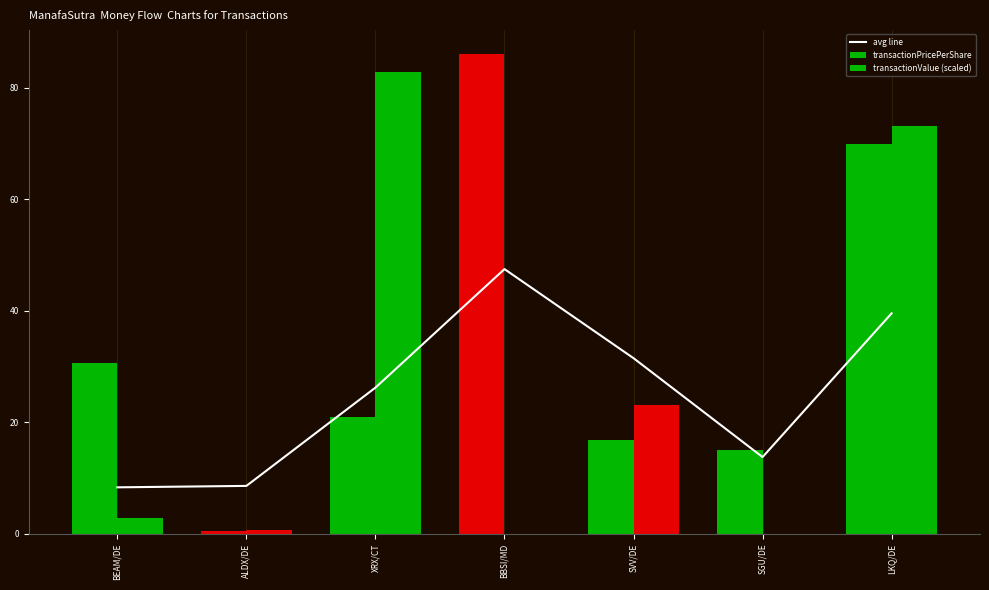

What is the ratio of the value at LKQ/DE to the value at SVV/DE?

1.3